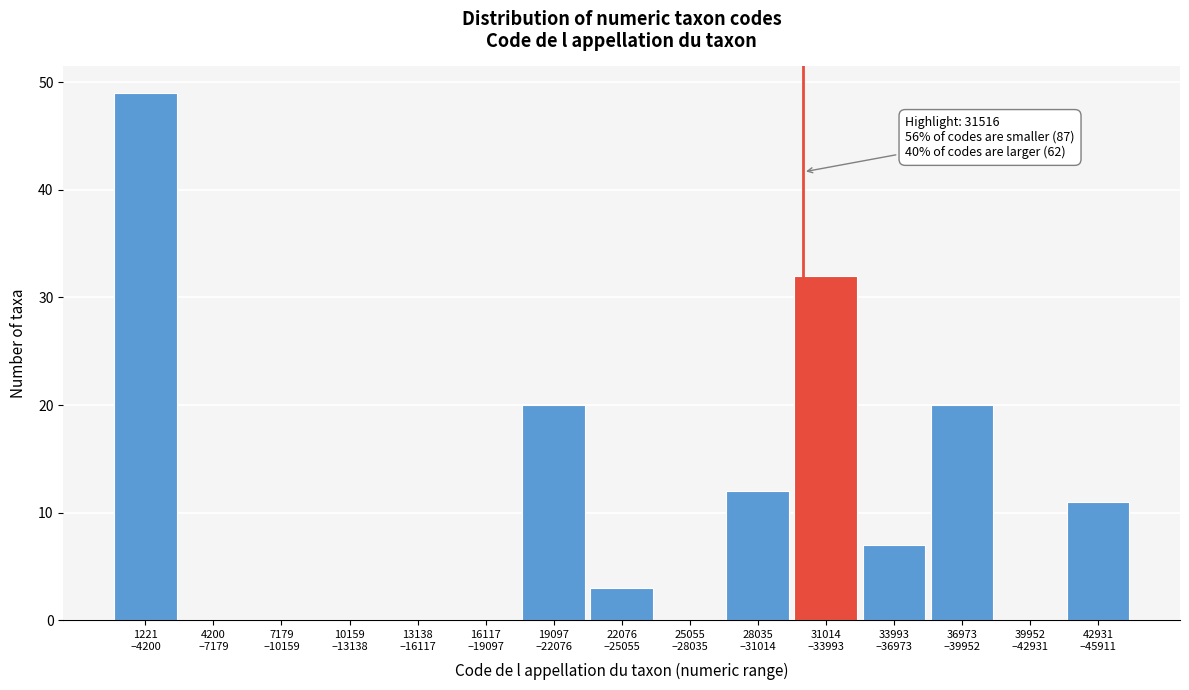

What is the sum of all values?

154